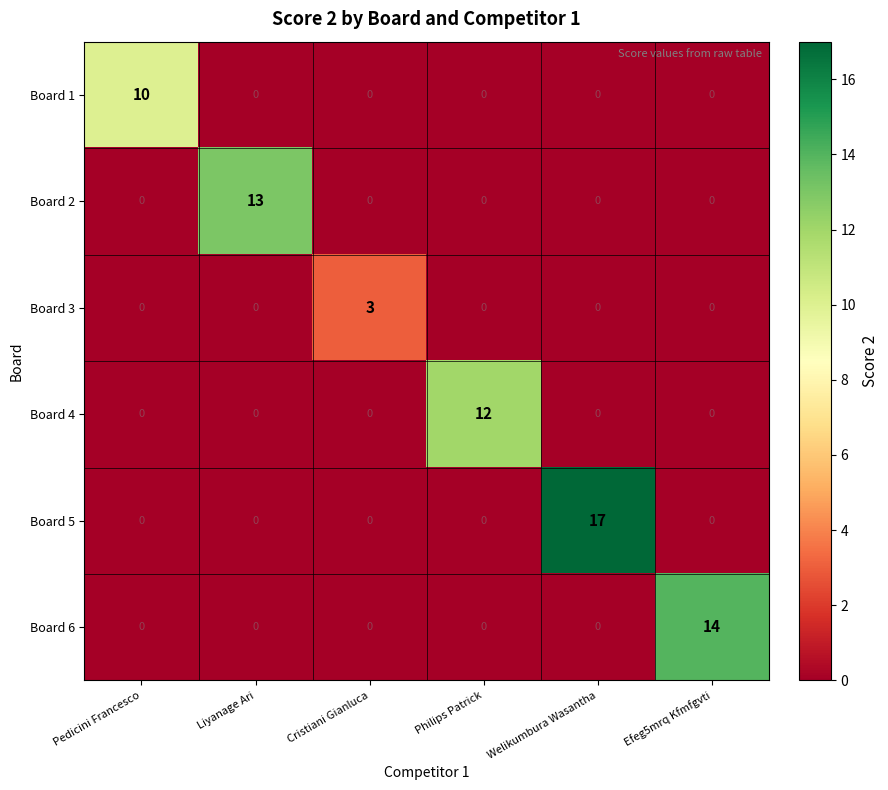

What is the spread (max minus min) of values at Efeg5mrq Kfmfgvti?

14